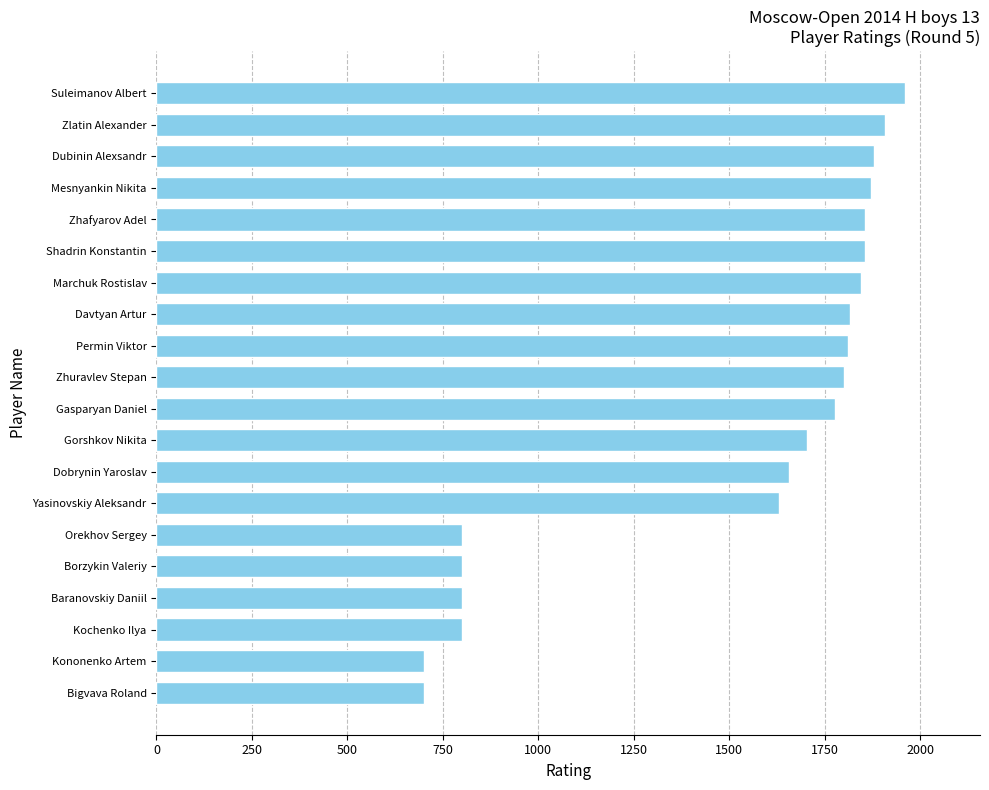

Between Kononenko Artem and Mesnyankin Nikita, which is larger?

Mesnyankin Nikita